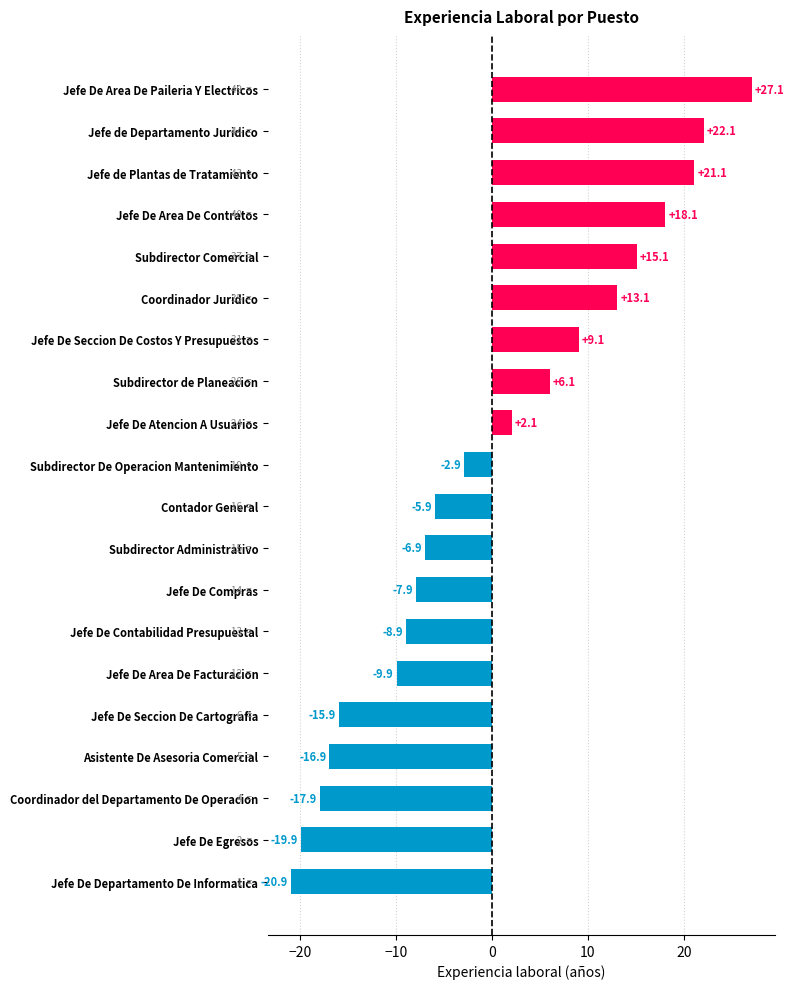

How many positive values are there?

9